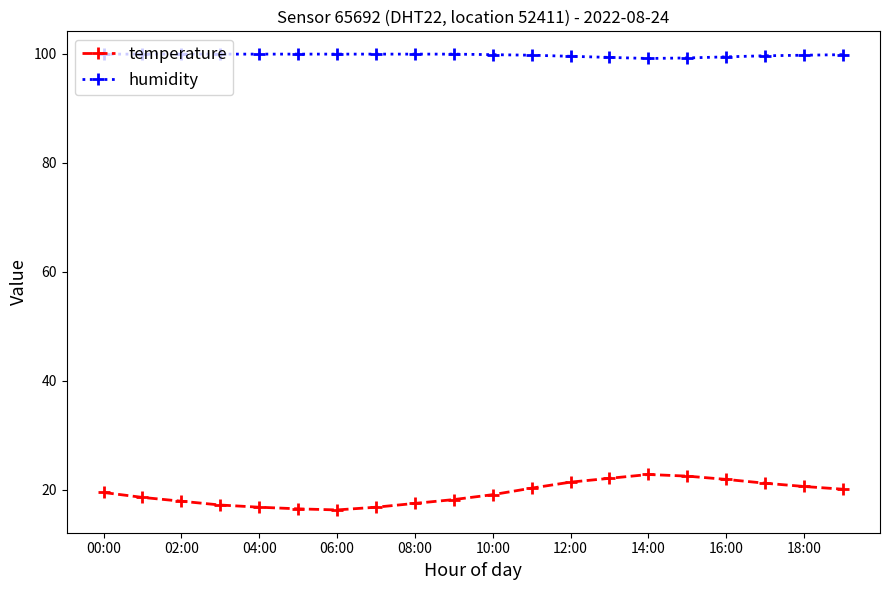

True or false: temperature and humidity intersect in this chart.

False